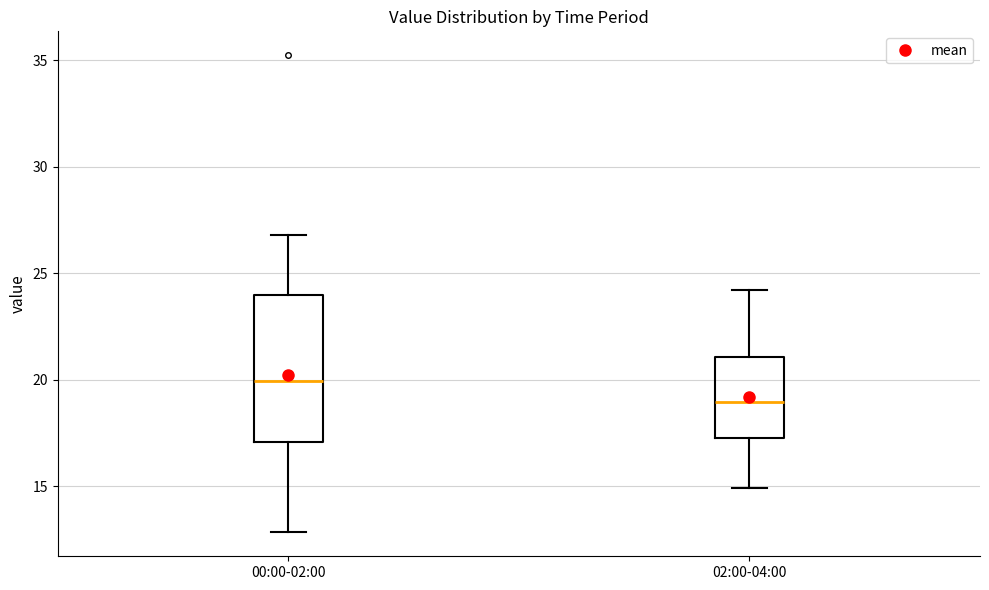

Where is the upper edge of the box for 00:00-02:00 on the y-axis? The values are not printed on the chart, so give them approximately, as read against the axis.

24.0